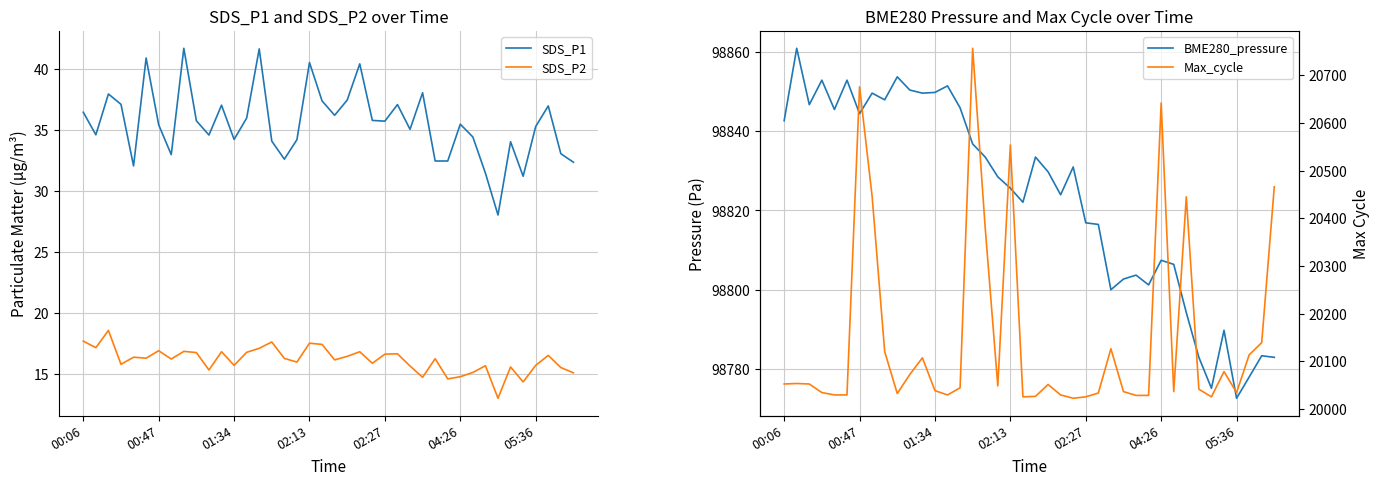

What is the value of the SDS_P1 point at the 31st from the left?

35.5